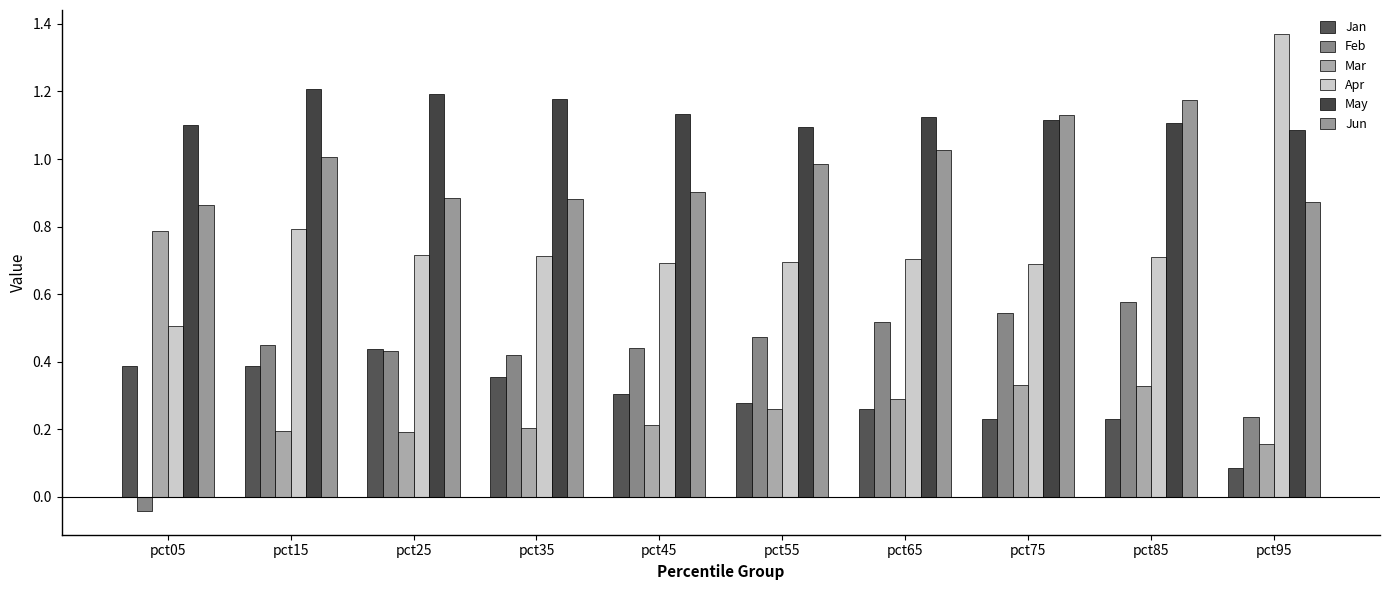

Reading right to left, what are all the values shown in this chart?

Jan: pct95=0.1	pct85=0.2	pct75=0.2	pct65=0.3	pct55=0.3	pct45=0.3	pct35=0.4	pct25=0.4	pct15=0.4	pct05=0.4
Feb: pct95=0.2	pct85=0.6	pct75=0.5	pct65=0.5	pct55=0.5	pct45=0.4	pct35=0.4	pct25=0.4	pct15=0.4	pct05=-0.0
Mar: pct95=0.2	pct85=0.3	pct75=0.3	pct65=0.3	pct55=0.3	pct45=0.2	pct35=0.2	pct25=0.2	pct15=0.2	pct05=0.8
Apr: pct95=1.4	pct85=0.7	pct75=0.7	pct65=0.7	pct55=0.7	pct45=0.7	pct35=0.7	pct25=0.7	pct15=0.8	pct05=0.5
May: pct95=1.1	pct85=1.1	pct75=1.1	pct65=1.1	pct55=1.1	pct45=1.1	pct35=1.2	pct25=1.2	pct15=1.2	pct05=1.1
Jun: pct95=0.9	pct85=1.2	pct75=1.1	pct65=1.0	pct55=1.0	pct45=0.9	pct35=0.9	pct25=0.9	pct15=1.0	pct05=0.9